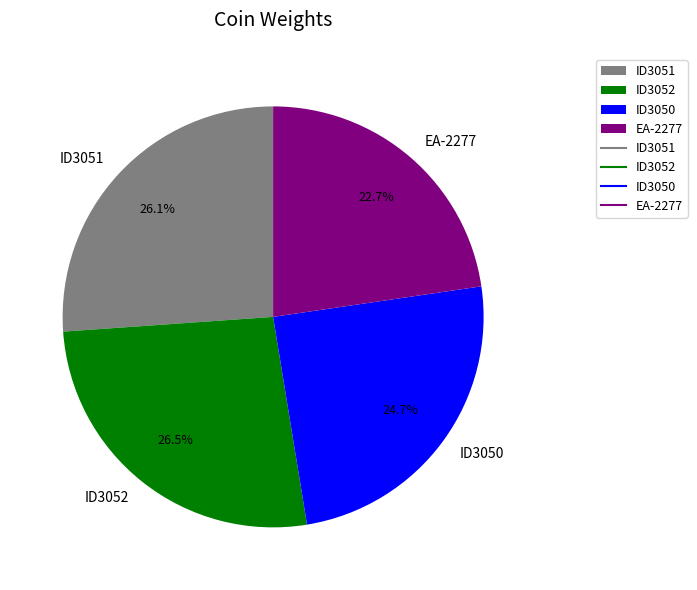

Which has a higher value, EA-2277 or ID3050?

ID3050